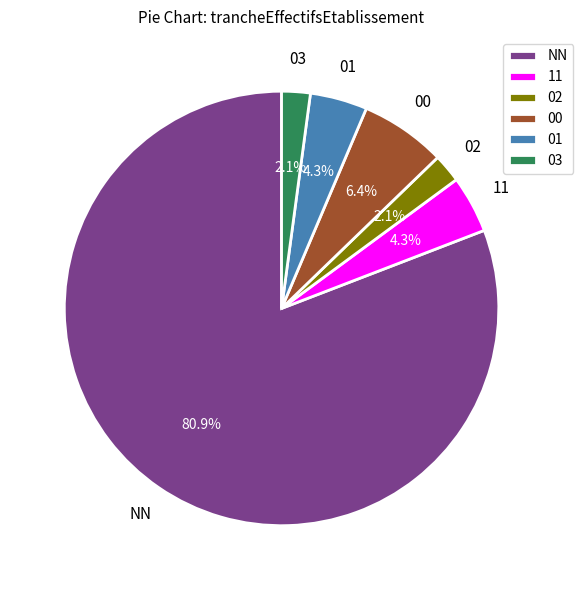

What percentage is the 11 slice, to the nearest percent?

4%